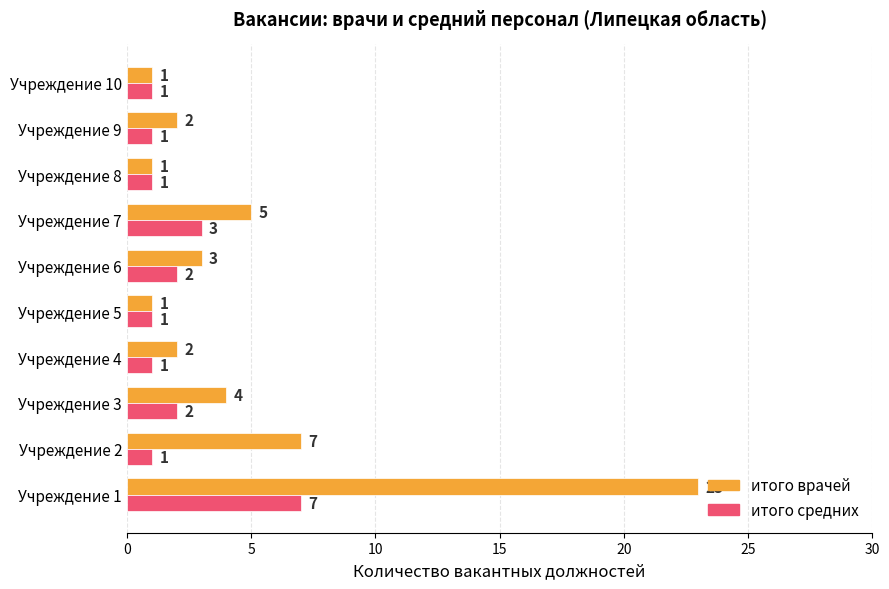

Which series has the largest range (max minus min)?

итого врачей